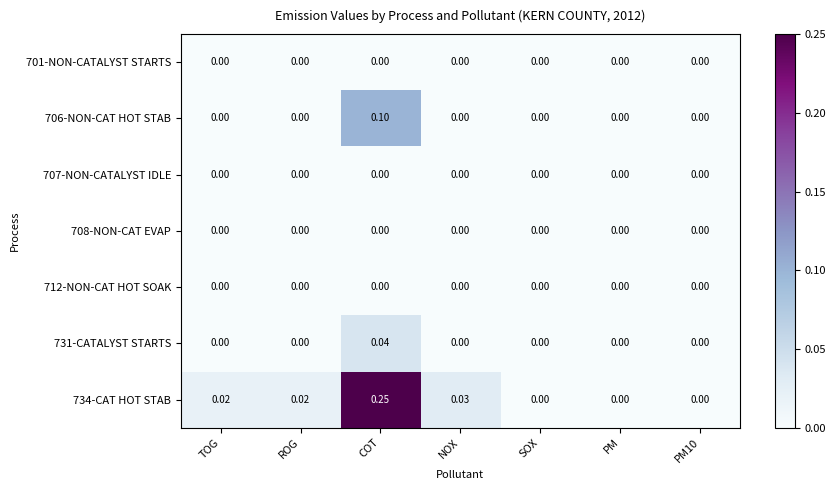

How many distinct data groups are displayed?

7